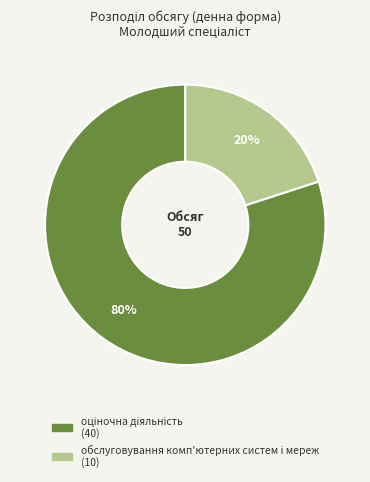

To the nearest percent, what is the difference between the largest and smallest slice percentages?

60%